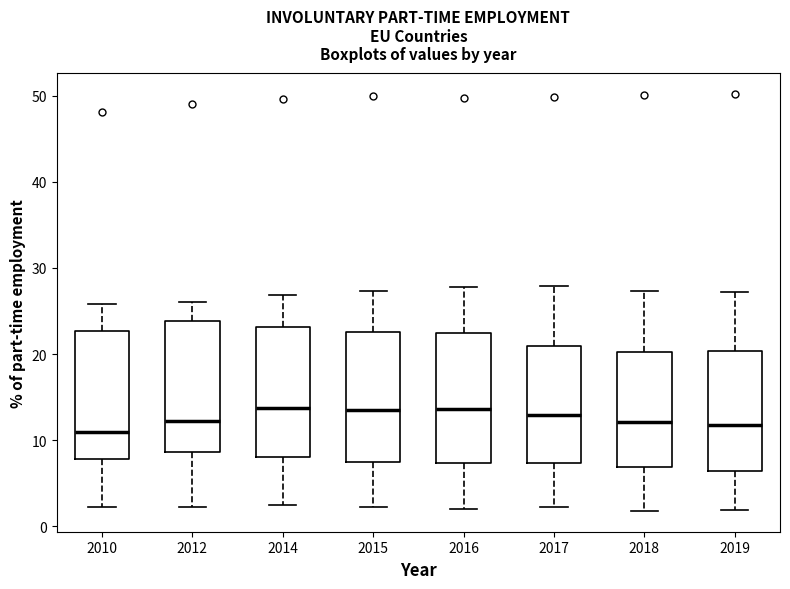

Reading left to right, transcribe this box plot: for each box, give where its median line is, the range the box spans, and where its two whiskers end, as read against the y-axis. The values are not printed on the chart, so give them approximately, as read against the axis.

2010: median 11, box 8 to 23, whiskers 2 to 26
2012: median 12, box 9 to 24, whiskers 2 to 26
2014: median 14, box 8 to 23, whiskers 3 to 27
2015: median 14, box 8 to 23, whiskers 2 to 27
2016: median 14, box 7 to 22, whiskers 2 to 28
2017: median 13, box 7 to 21, whiskers 2 to 28
2018: median 12, box 7 to 20, whiskers 2 to 27
2019: median 12, box 6 to 20, whiskers 2 to 27